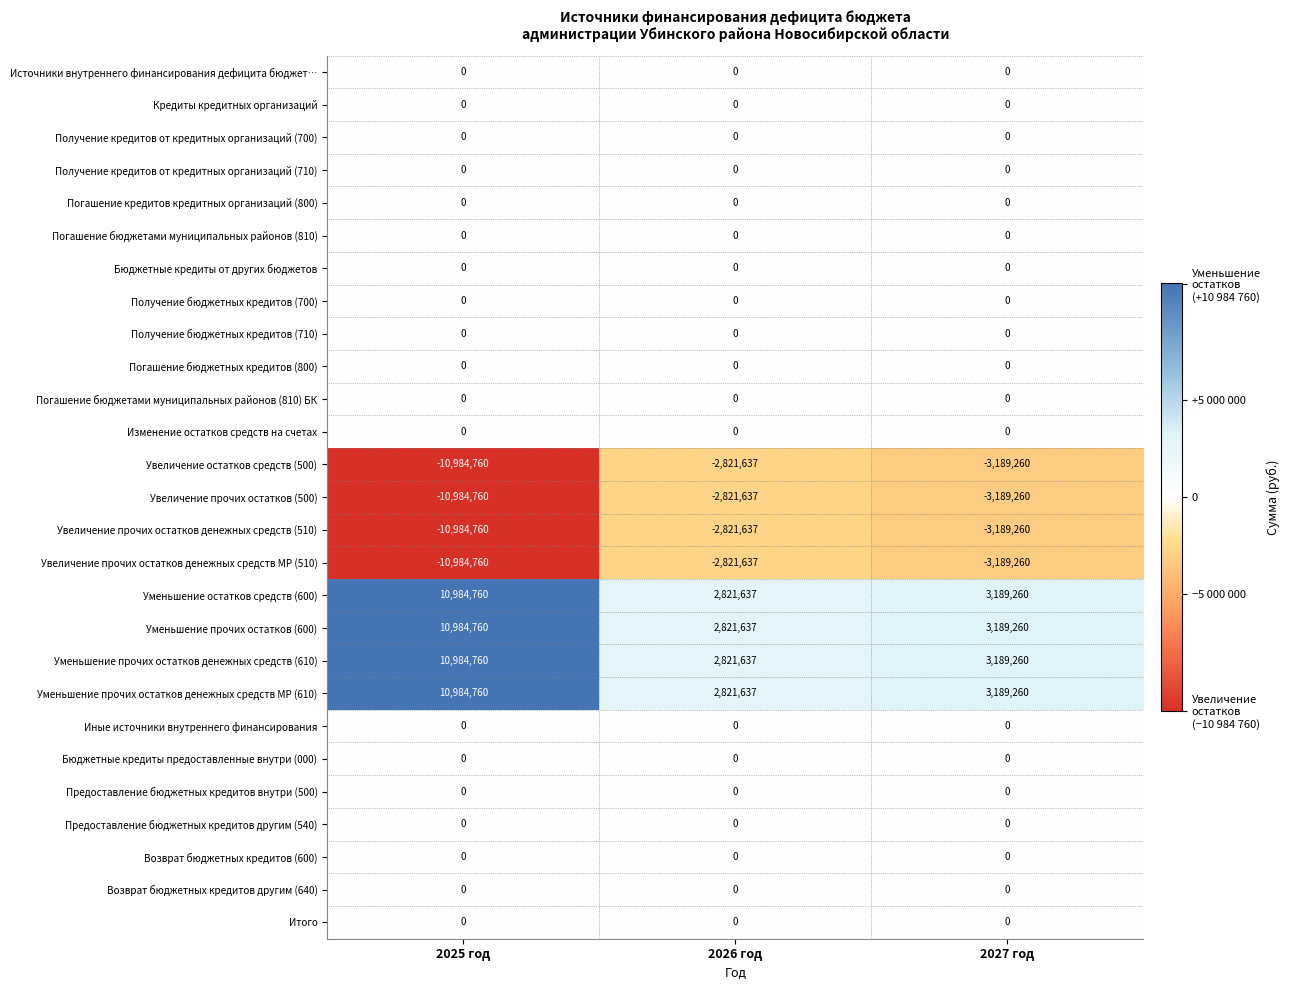

List the labels in order of Уменьшение прочих остатков (600) value, largest first.

2025 год, 2027 год, 2026 год